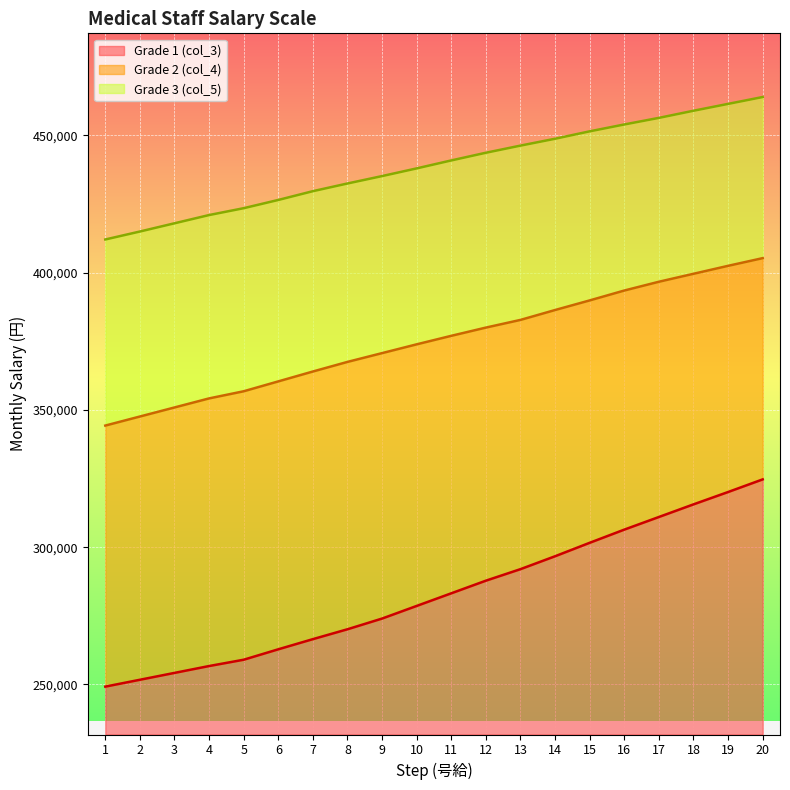

What value does the Grade 2 (col_4) series have at 1, to the nearest 100?

344300